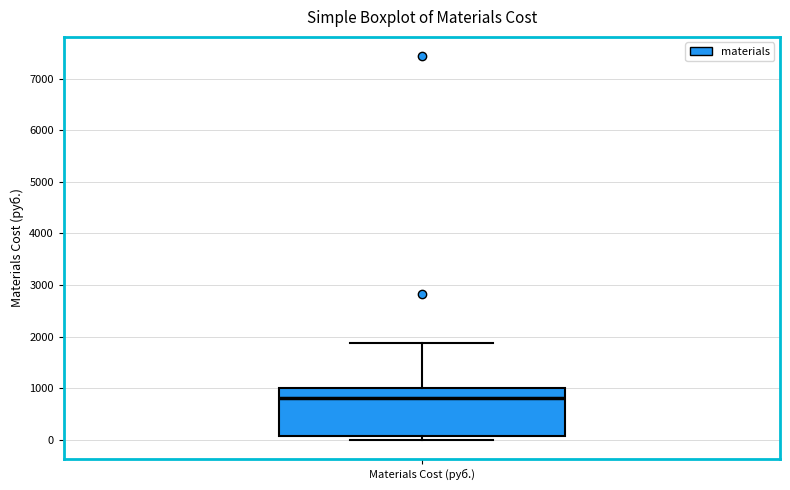

Transcribe this box plot: give where the median line is, the range the box spans, and where the two whiskers end, as read against the y-axis. The values are not printed on the chart, so give them approximately, as read against the axis.

median 800, box 100 to 1000, whiskers 0 to 1900